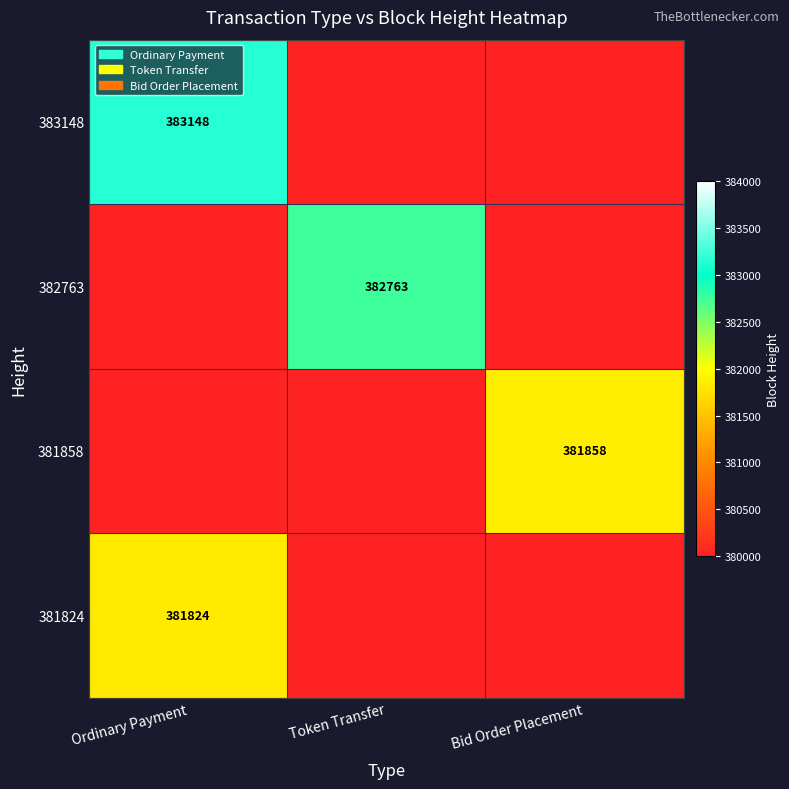

True or false: 381858 has a value of 657655 at Bid Order Placement.

False